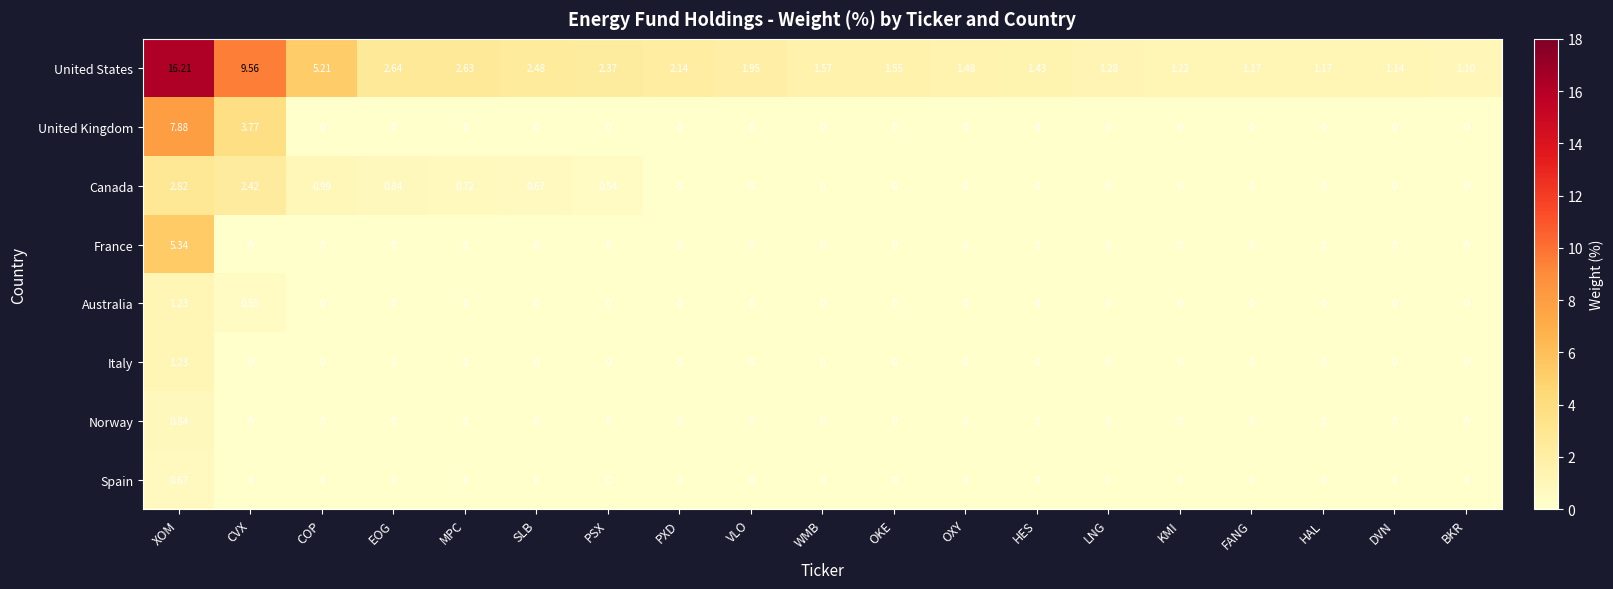

Which series has the largest total across all categories?

United States